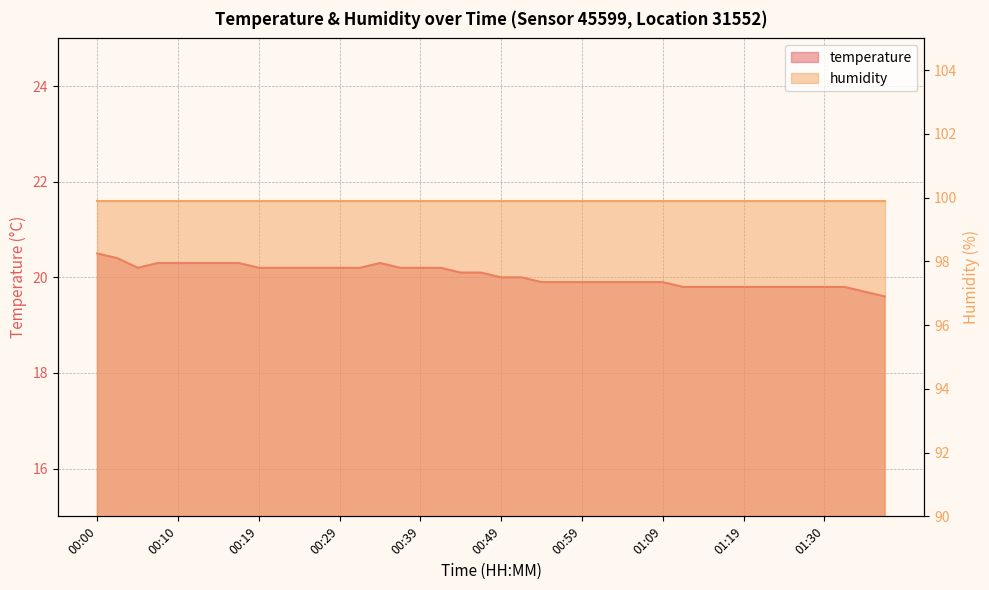

How many interior local peaks (higher than both neighbors) does the data have?

1